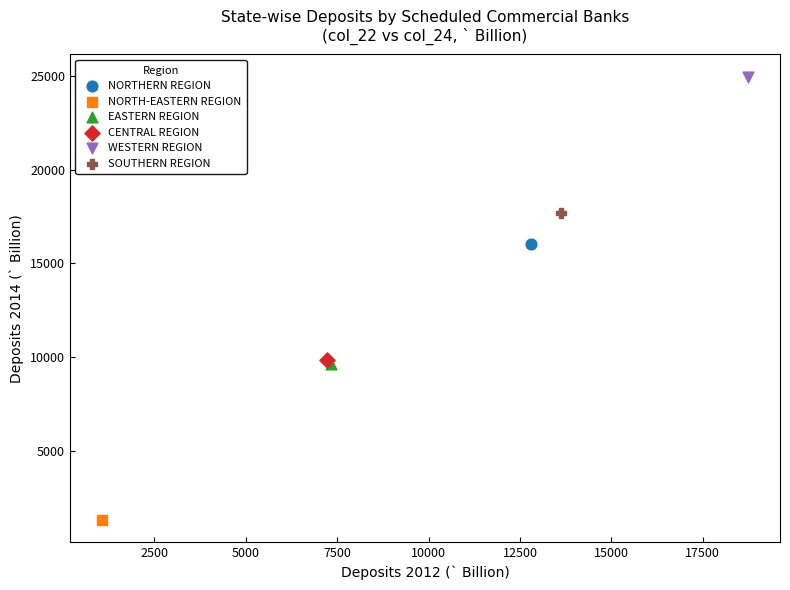

Which series contains the lowest Y value?

NORTH-EASTERN REGION